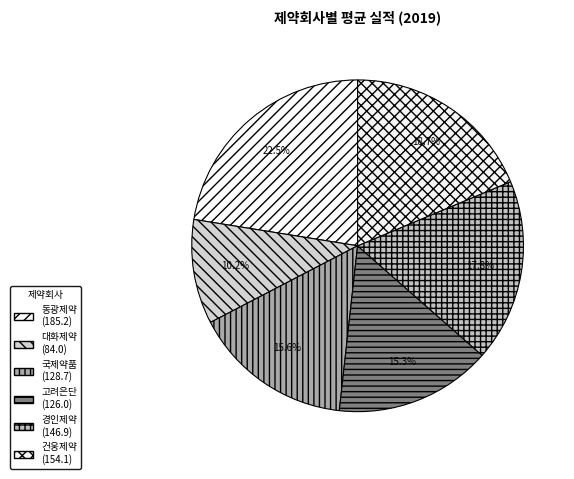

Is 대화제약 the majority of the pie?

No